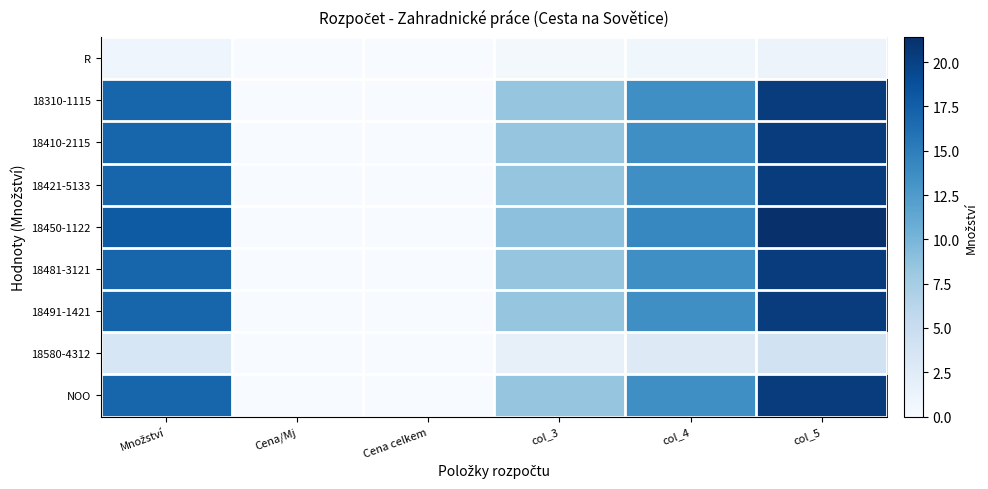

How many series are shown in this chart?

9